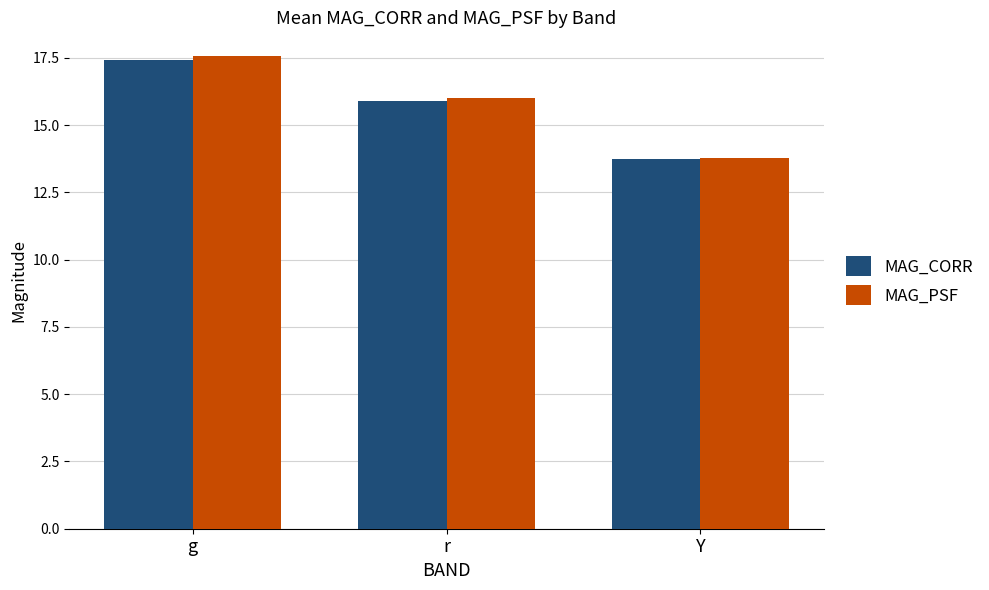

At which category is the sum across all series the highest?

g